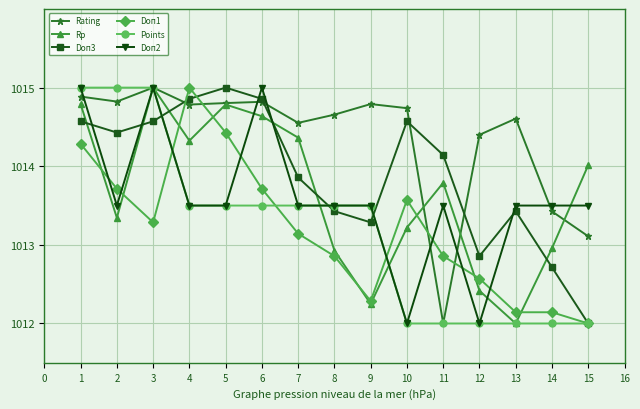

At which category does Doп3 reach its first local peak?

5